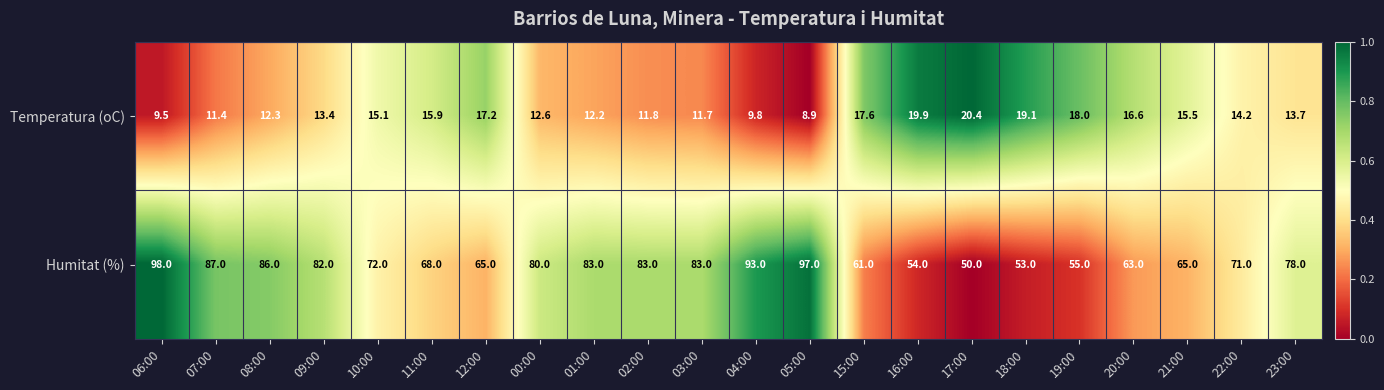

Which series has the widest spread of values?

Humitat (%)